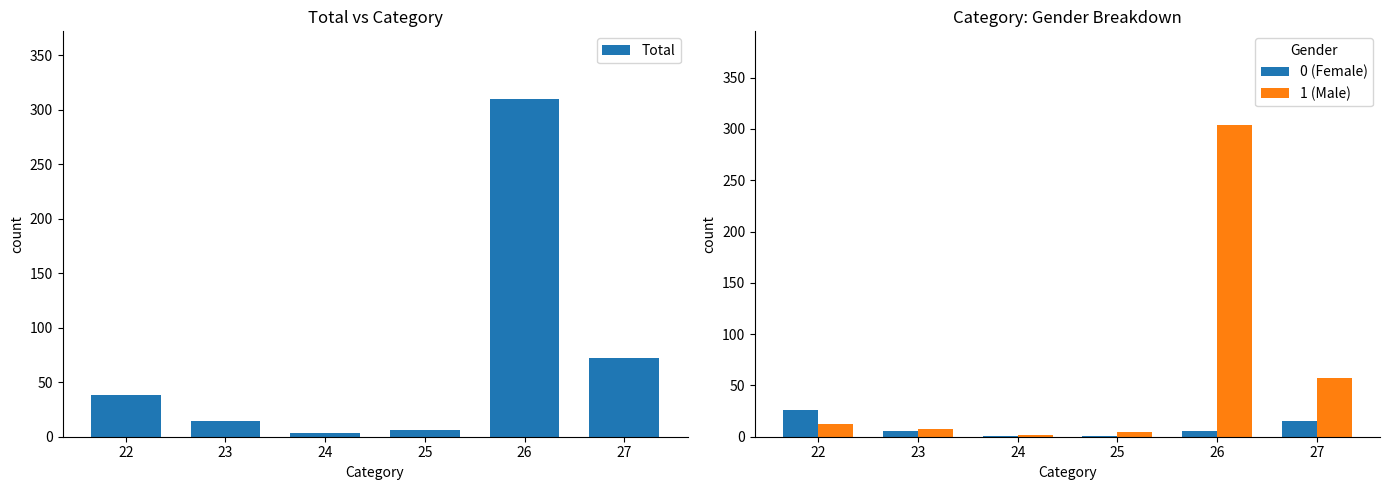

Read the 1 (Male) value at 22, to the nearest 10.

10